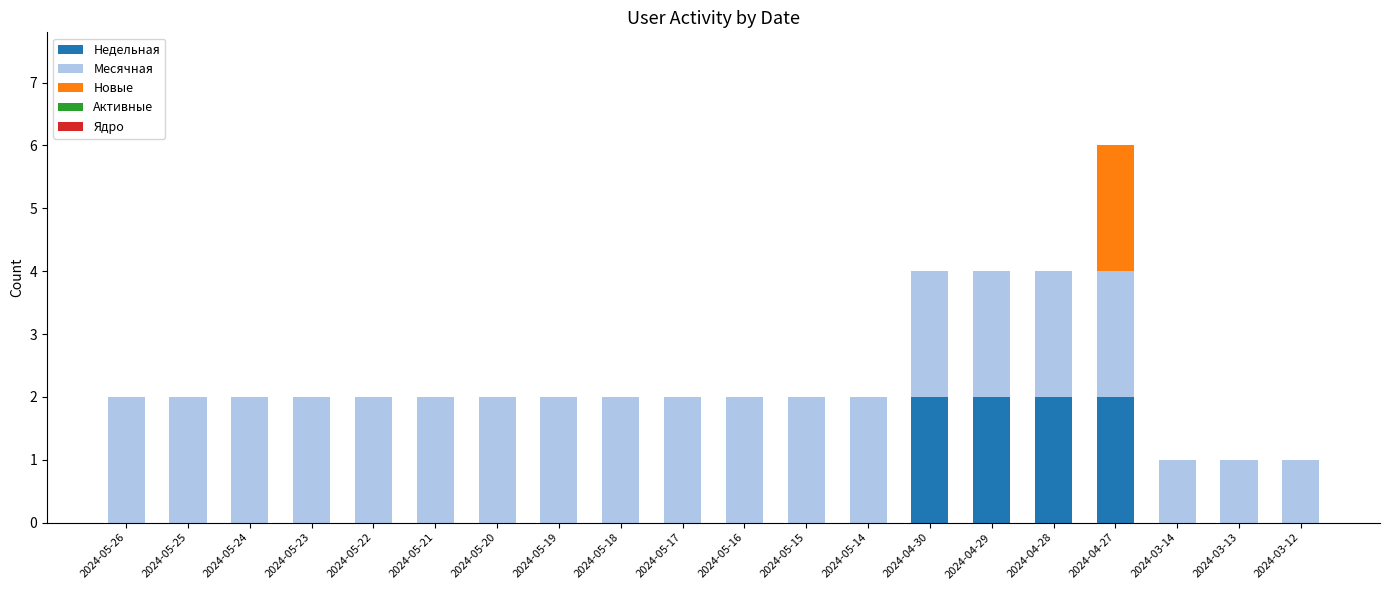

The value of Недельная at 2024-05-19 is 0. True or false?

True